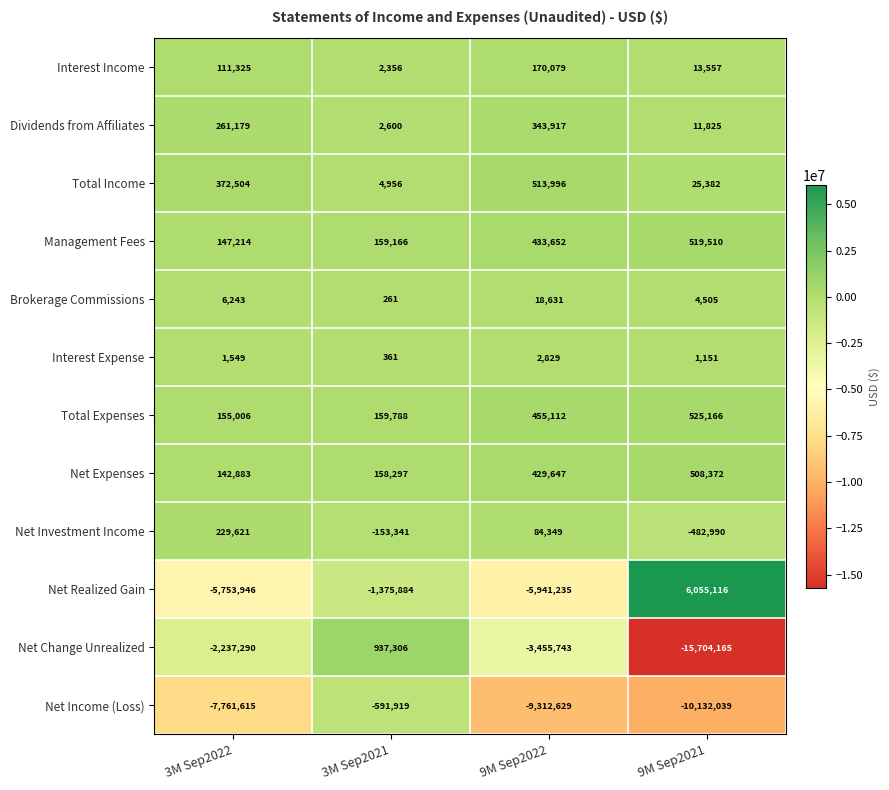

What is the total value across all series at 3M Sep2022?

-14325327